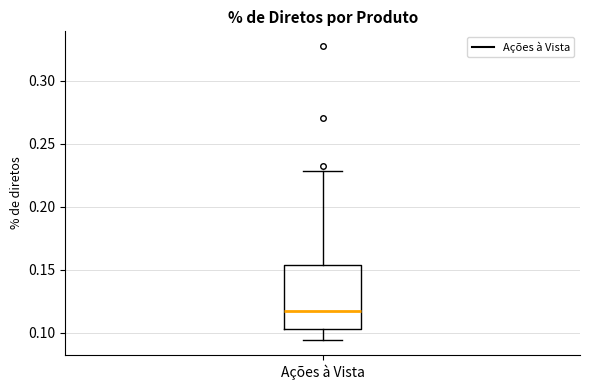

Transcribe this box plot: give where the median line is, the range the box spans, and where the two whiskers end, as read against the y-axis. The values are not printed on the chart, so give them approximately, as read against the axis.

median 0.115, box 0.105 to 0.155, whiskers 0.095 to 0.230